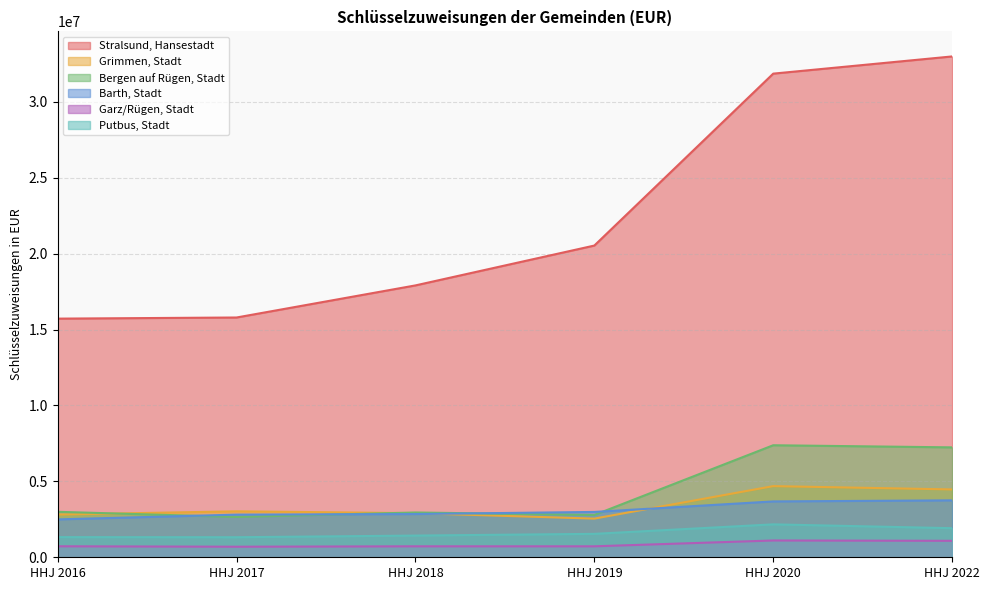

Where is the first local maximum for Putbus, Stadt?

HHJ 2020